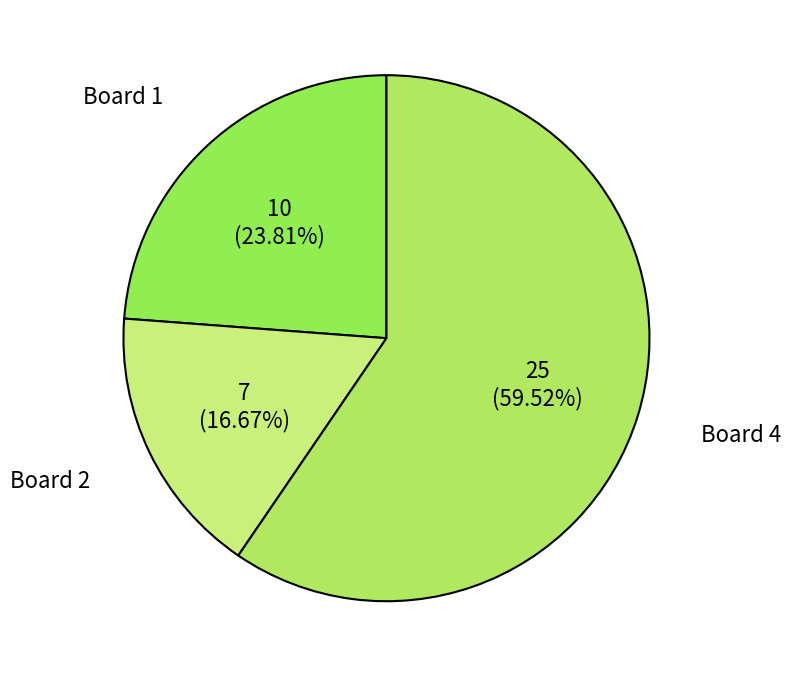

Which has a higher value, Board 4 or Board 2?

Board 4